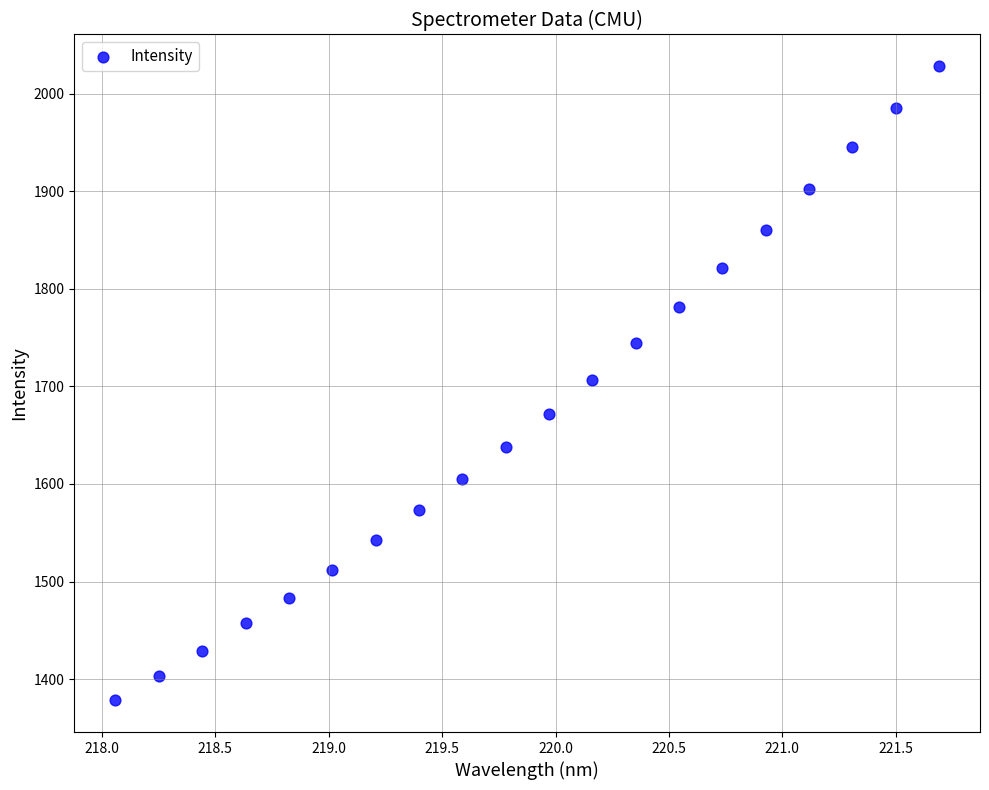

What is the range of X values (max minus min)?

3.6